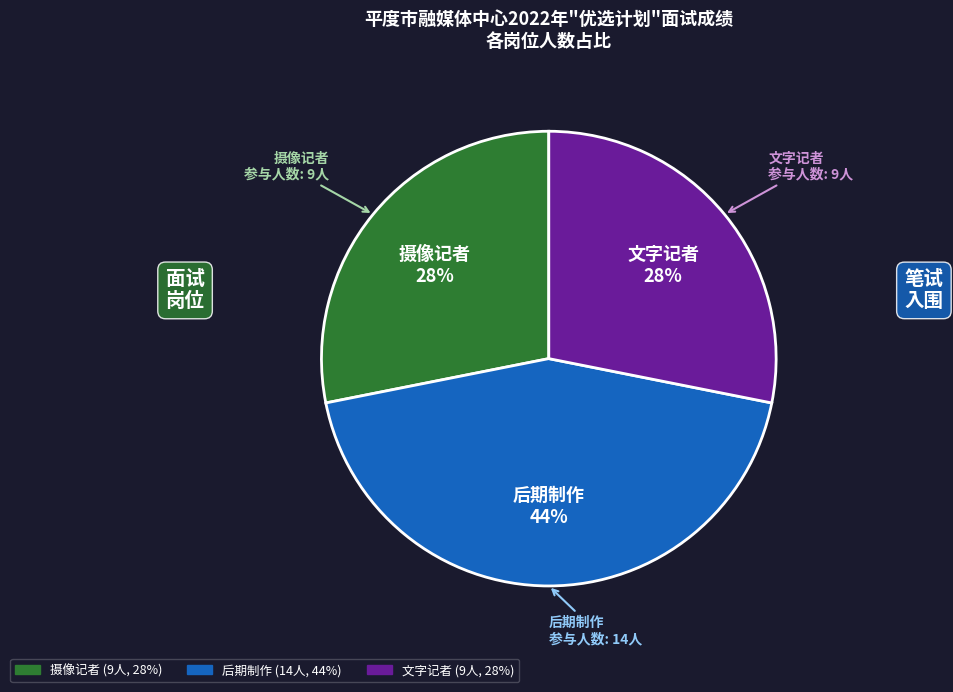

Which category has the biggest portion of the pie?

后期制作